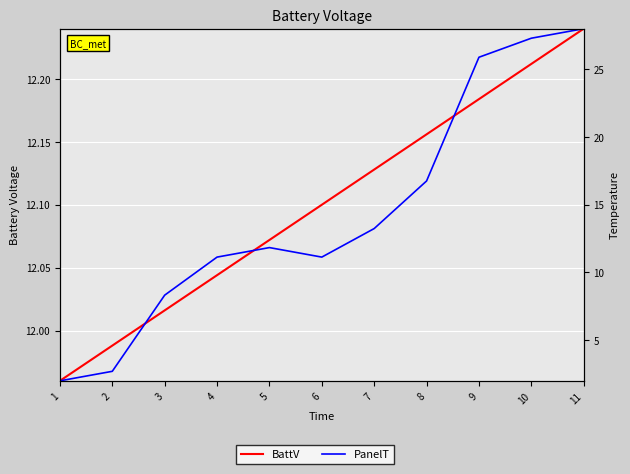

How many values in the PanelT series are below 12?

2